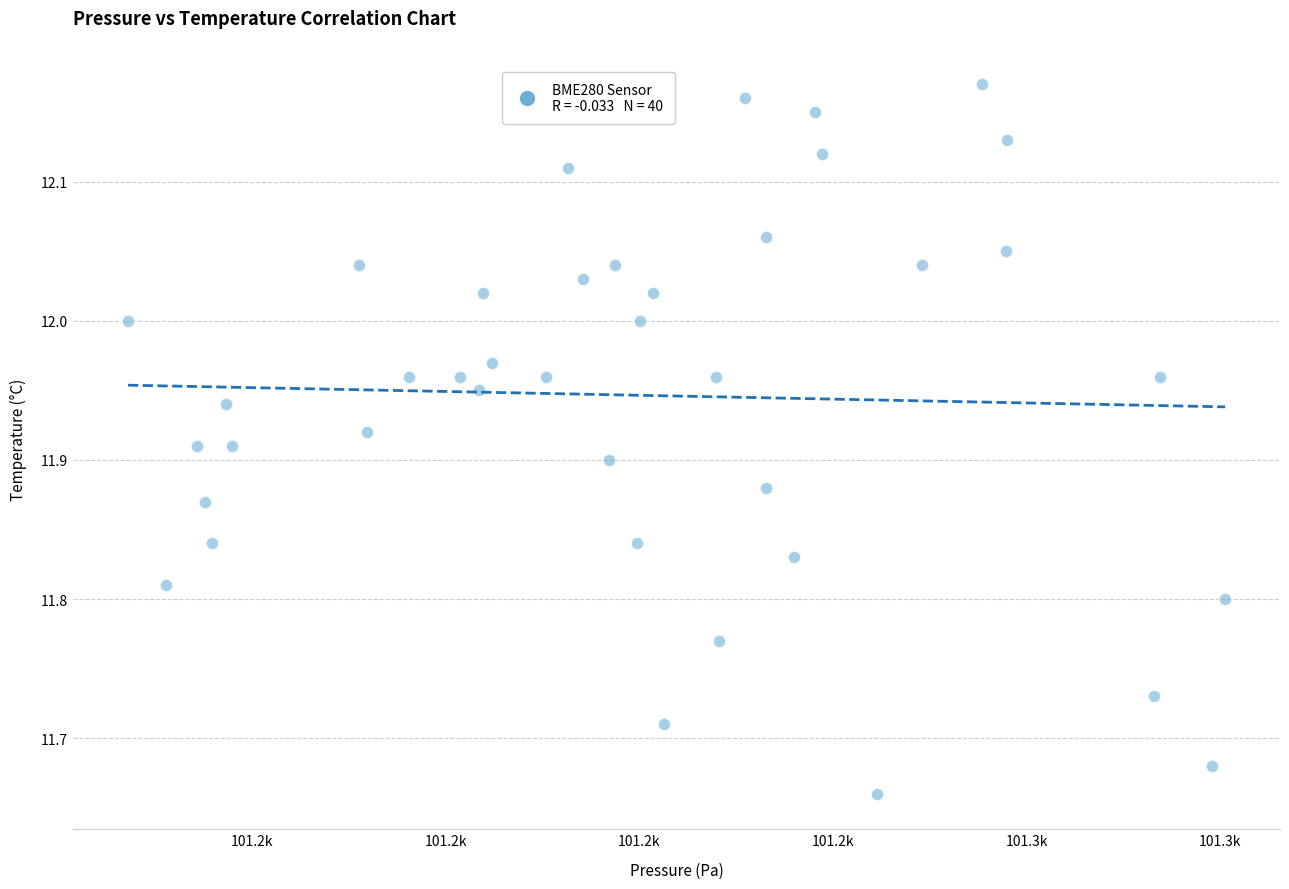

What is the range of Y values (max minus min)?

0.5